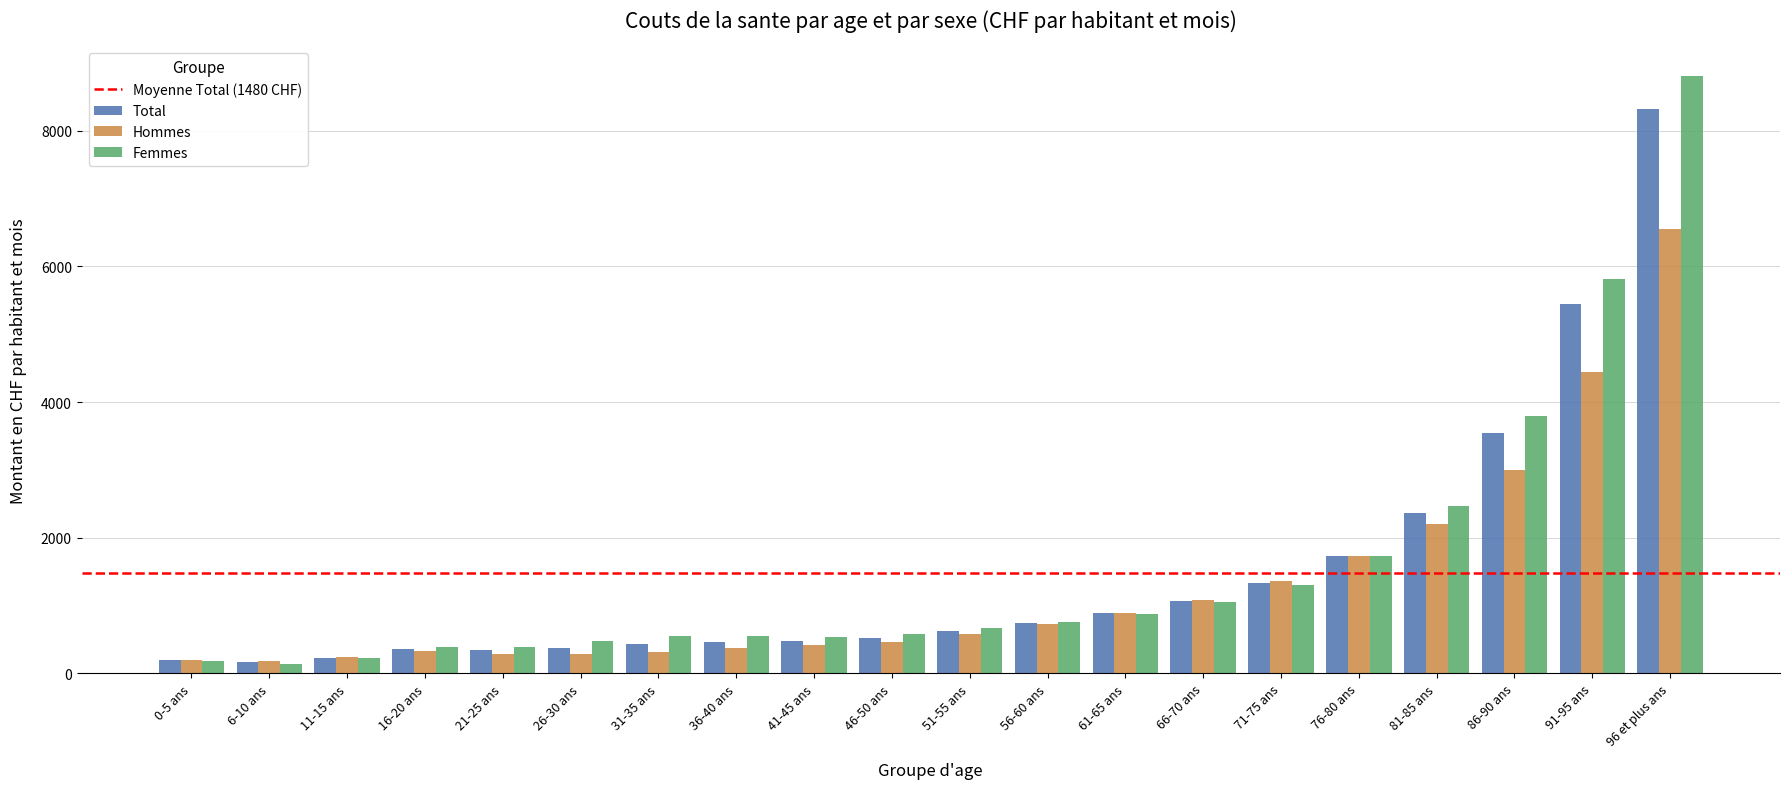

Rank the series by their maximum value, from highest to lowest.

Femmes, Total, Hommes